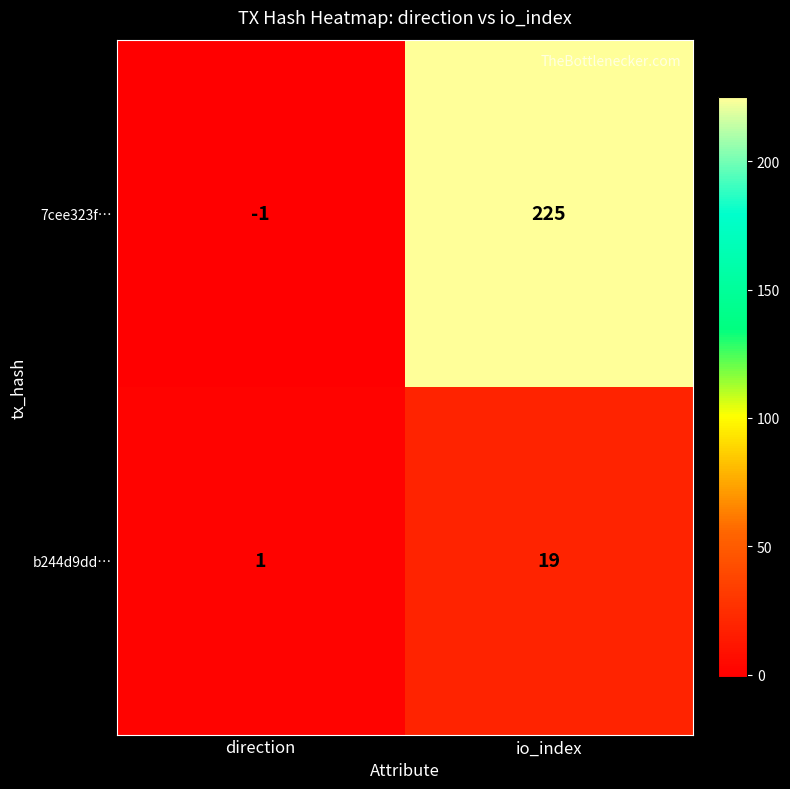

Which series has the largest range (max minus min)?

7cee323f…